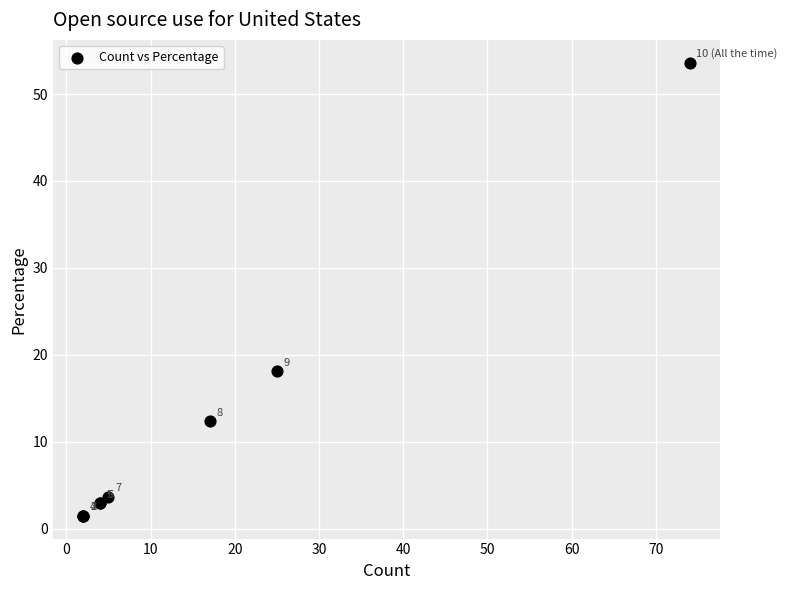

What Y value in the scatter plot is closest to 27?

18.1